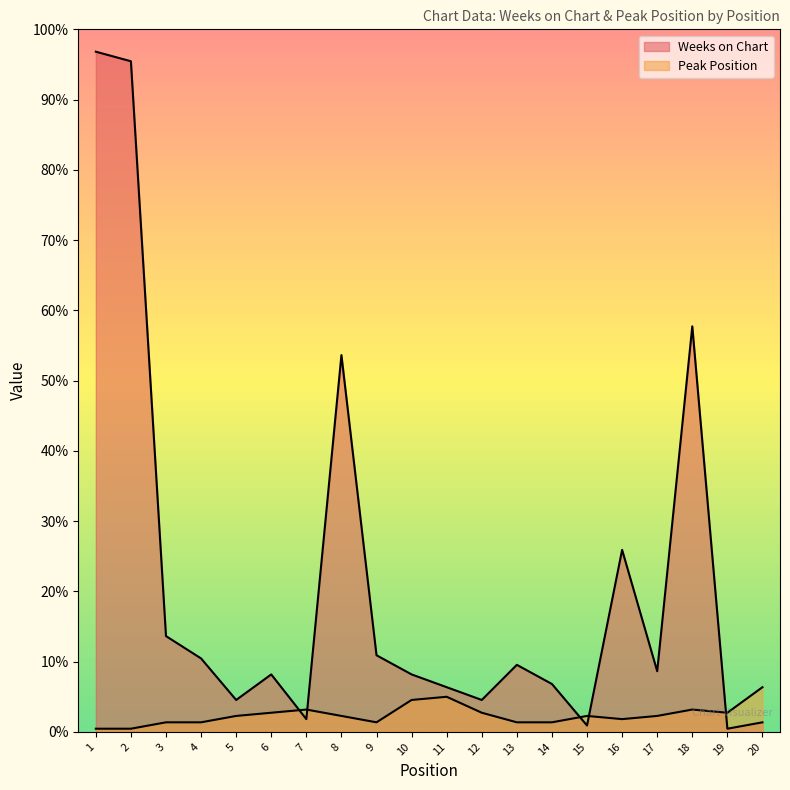

In Weeks on Chart, how many points are lower than both neighbors (excluding endpoints)?

6